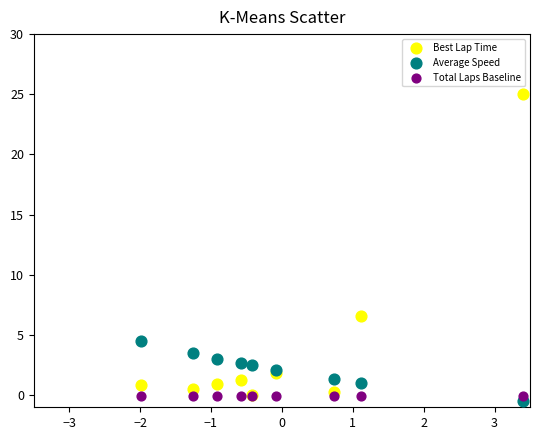

Across all series, what Y value is closest to 12?

6.5